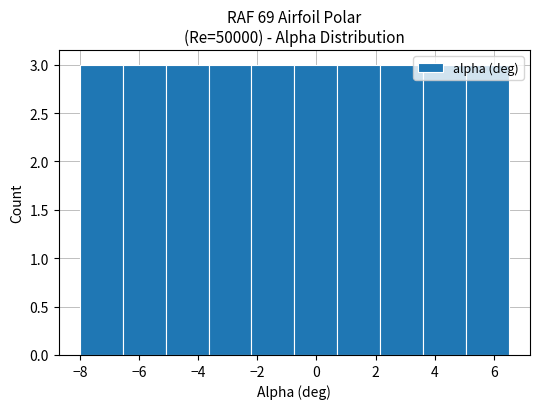

How tall is the bar that spans 3.60 to 5.05 on the x-axis? Neither the bar edges nor the heights are printed on the chart, so give them approximately, as read against the axes.

3